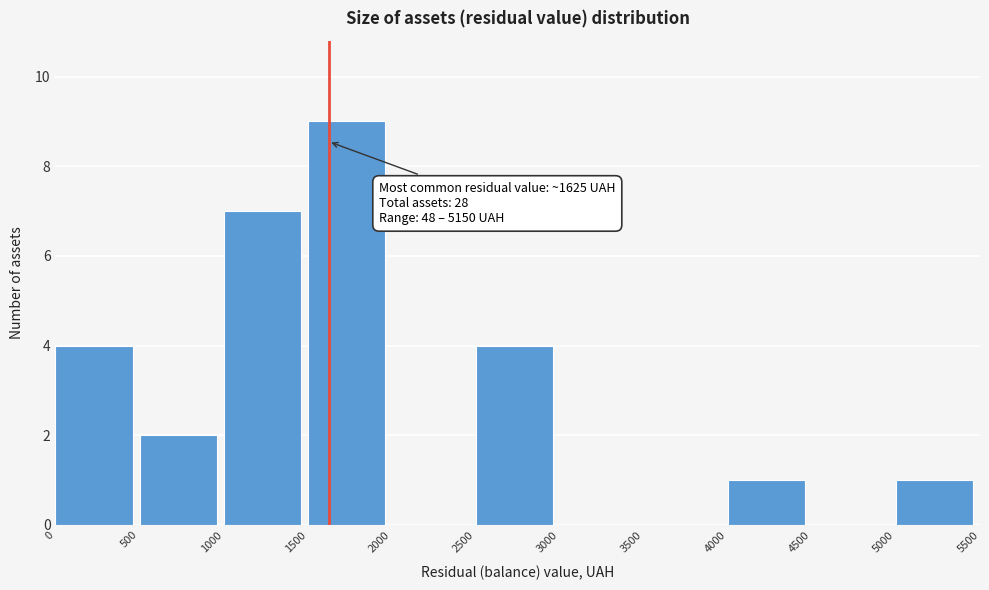

Which range on the x-axis has the tallest bar?

1500 to 2000